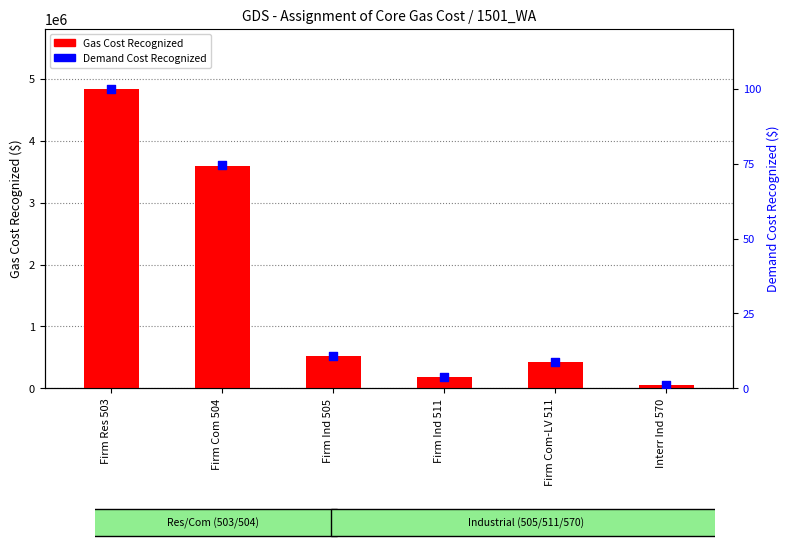

At which category is the sum across all series the highest?

Firm Res 503